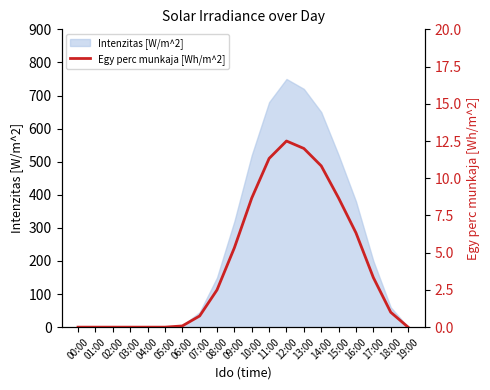

What is the value of the 16th point from the left?

8.7